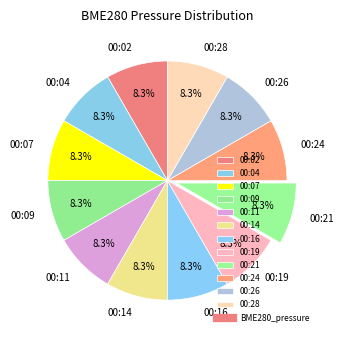

To the nearest percent, what is the combined percentage of 00:24 and 00:16?

17%